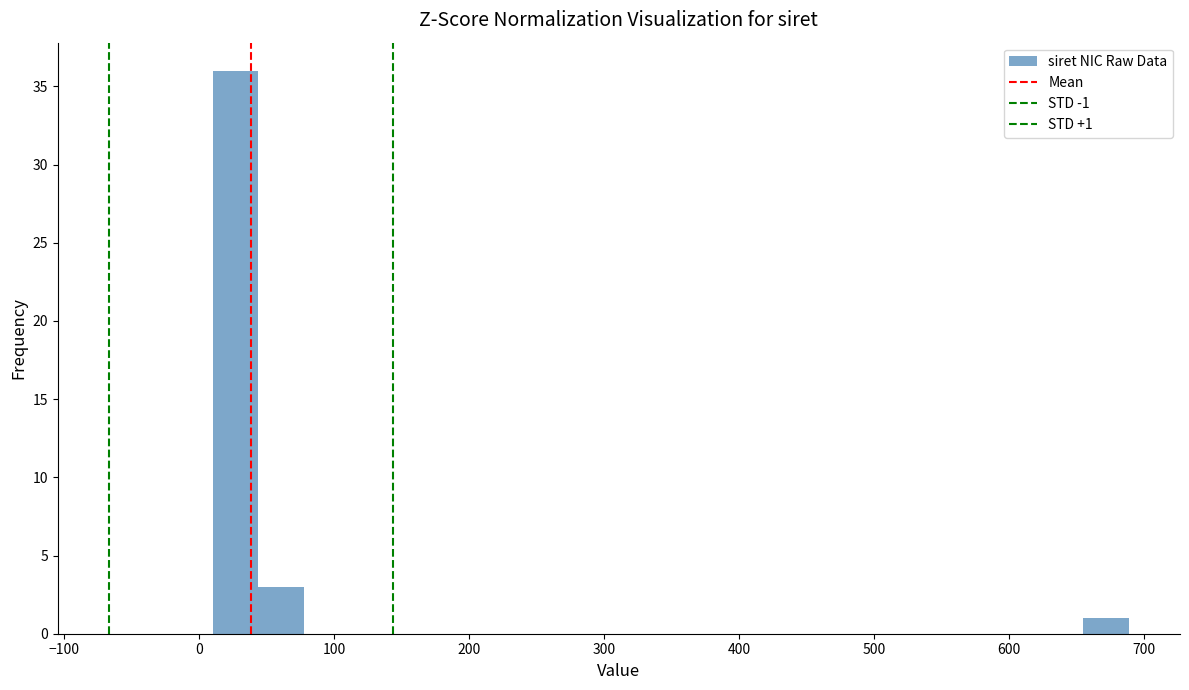

Read against the x-axis, roughly where is the centre of the tallest bar?

30